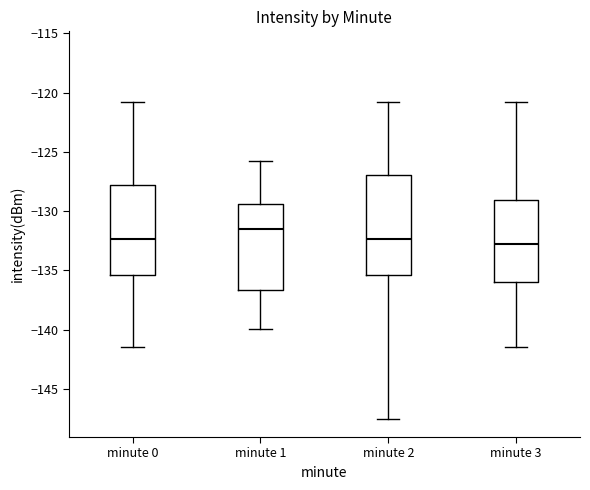

Reading left to right, transcribe this box plot: for each box, give where its median line is, the range the box spans, and where its two whiskers end, as read against the y-axis. The values are not printed on the chart, so give them approximately, as read against the axis.

minute 0: median -132.5, box -135.5 to -128.0, whiskers -141.5 to -121.0
minute 1: median -131.5, box -136.5 to -129.5, whiskers -140.0 to -126.0
minute 2: median -132.5, box -135.5 to -127.0, whiskers -147.5 to -121.0
minute 3: median -133.0, box -136.0 to -129.0, whiskers -141.5 to -121.0